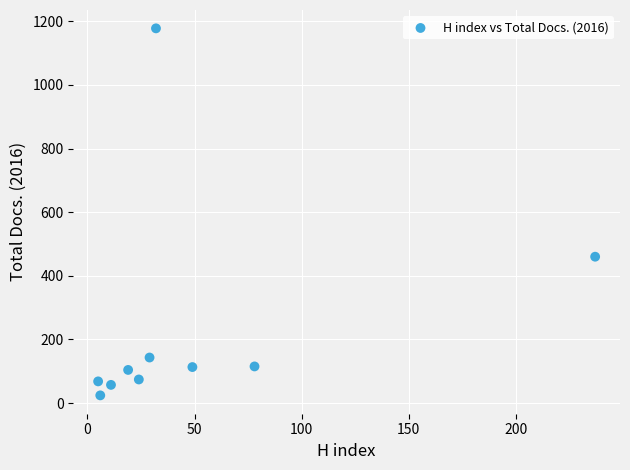

What Y value in the scatter plot is closest to 601?

460